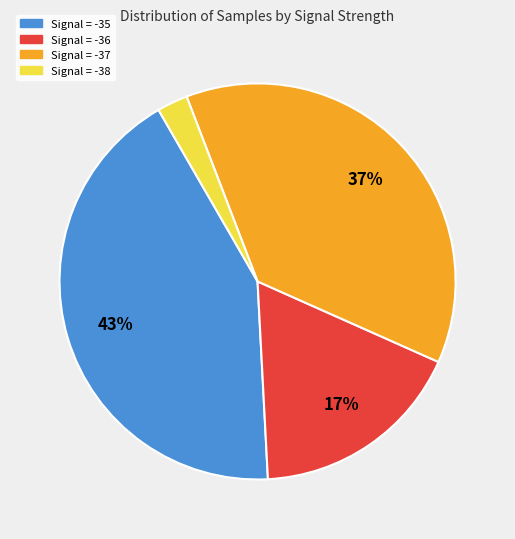

To the nearest percent, what portion does Signal = -35 represent?

43%